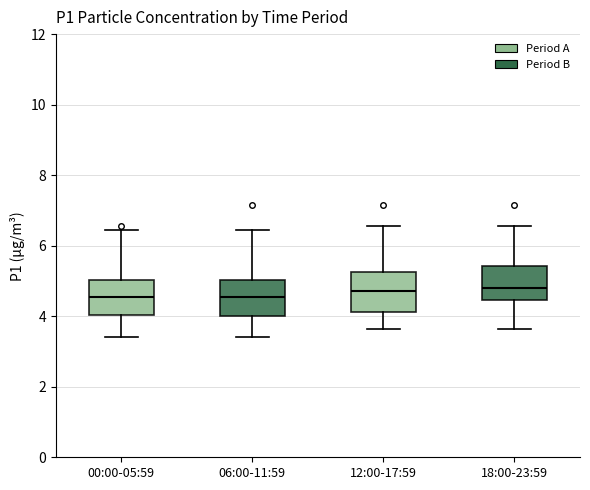

Reading left to right, read every box against the y-axis: the position of its median line, the range the box covers, and the ends of its whiskers. The values are not printed on the chart, so give them approximately, as read against the axis.

00:00-05:59: median 4.6, box 4.0 to 5.0, whiskers 3.4 to 6.4
06:00-11:59: median 4.6, box 4.0 to 5.0, whiskers 3.4 to 6.4
12:00-17:59: median 4.8, box 4.2 to 5.2, whiskers 3.6 to 6.6
18:00-23:59: median 4.8, box 4.4 to 5.4, whiskers 3.6 to 6.6